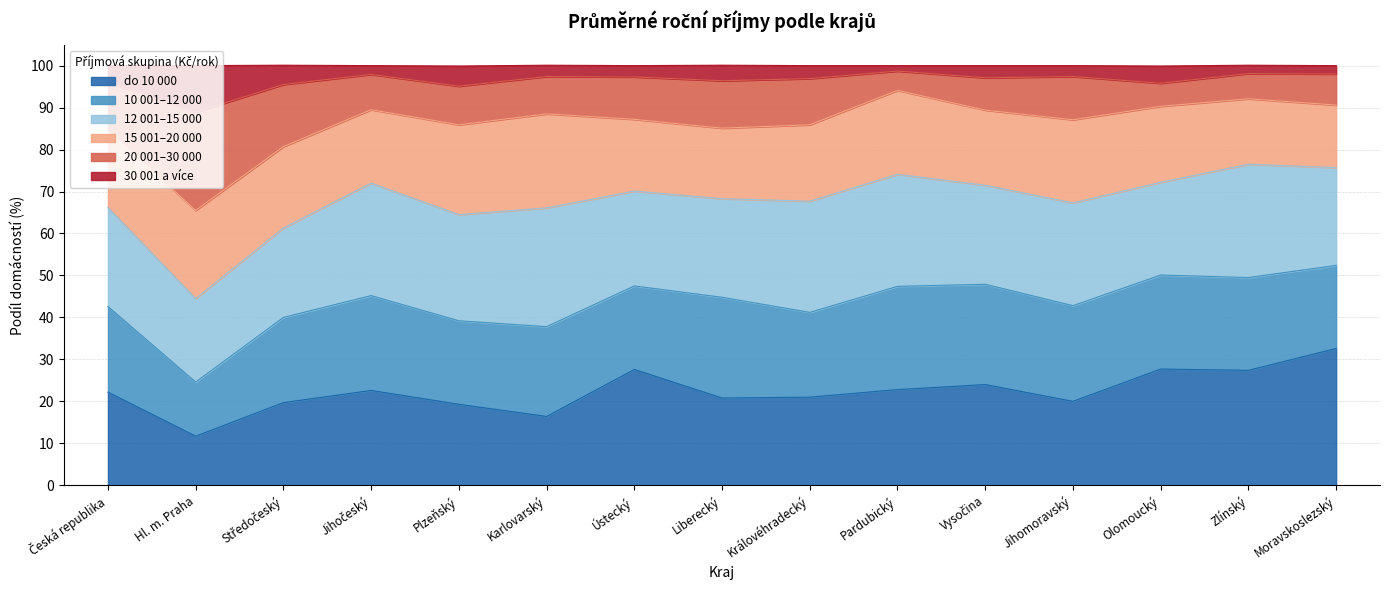

True or false: 30 001 a více and do 10 000 cross at least once.

False